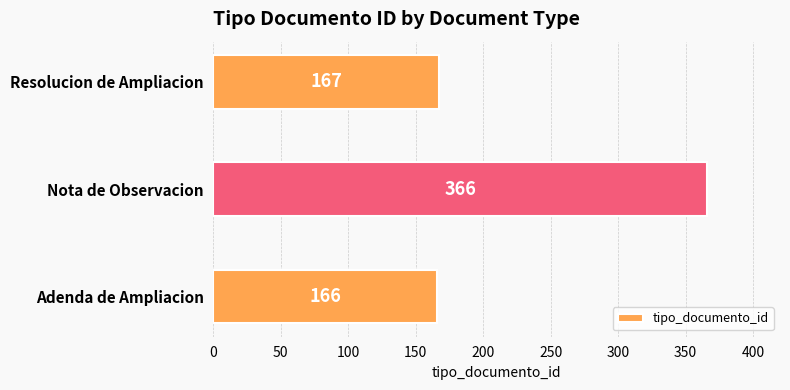

What is the sum of all values?

699